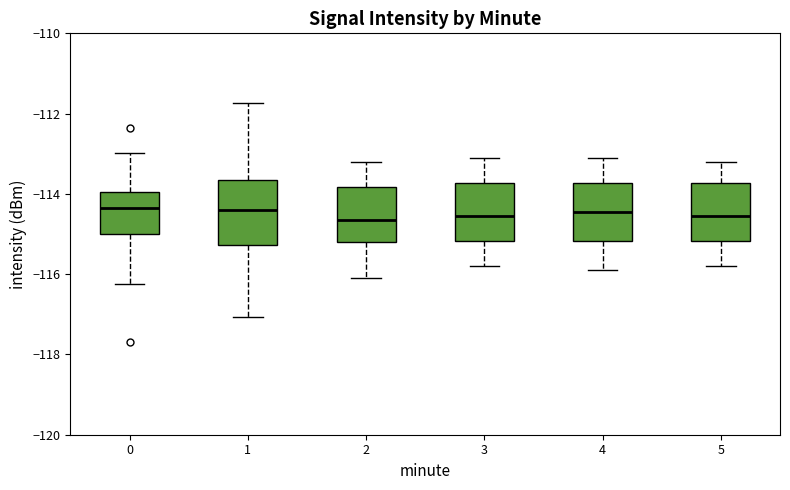

Reading left to right, read every box against the y-axis: the position of its median line, the range the box covers, and the ends of its whiskers. The values are not printed on the chart, so give them approximately, as read against the axis.

0: median -114.4, box -115.0 to -114.0, whiskers -116.2 to -113.0
1: median -114.4, box -115.2 to -113.6, whiskers -117.0 to -111.8
2: median -114.6, box -115.2 to -113.8, whiskers -116.0 to -113.2
3: median -114.6, box -115.2 to -113.8, whiskers -115.8 to -113.0
4: median -114.4, box -115.2 to -113.8, whiskers -115.8 to -113.0
5: median -114.6, box -115.2 to -113.8, whiskers -115.8 to -113.2